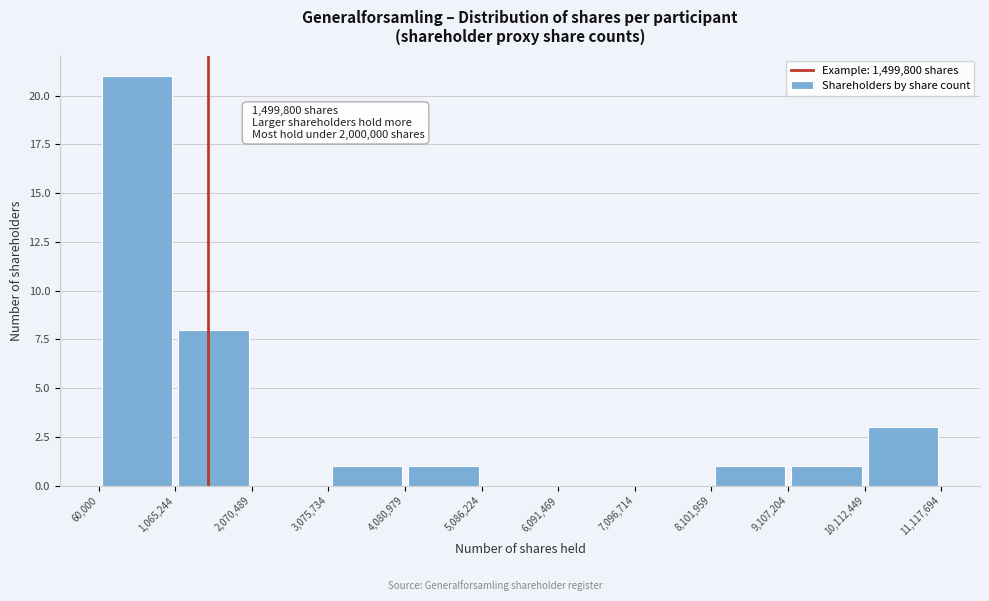

Which range on the x-axis has the tallest bar?

60,000 to 1,065,244